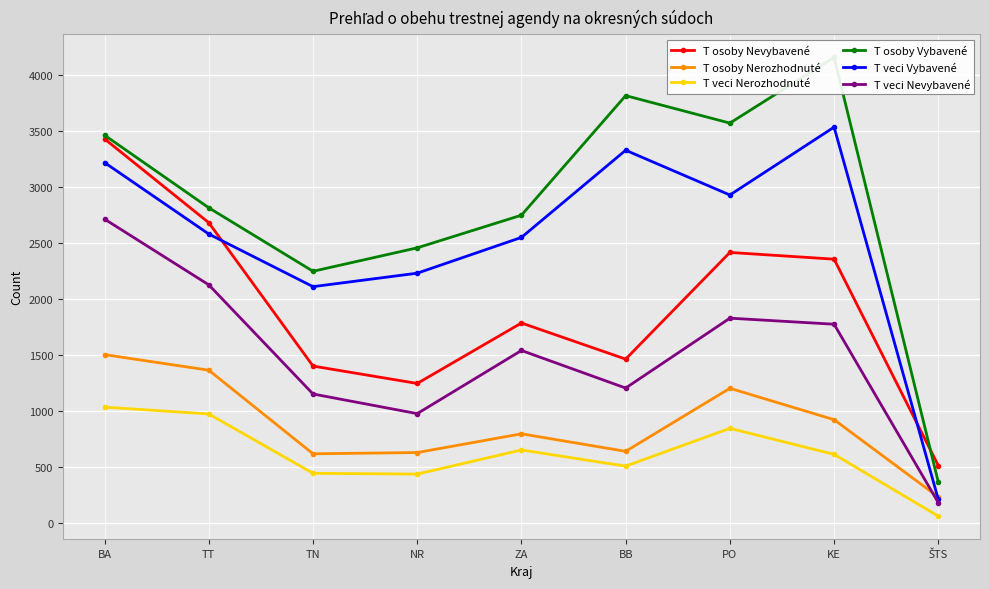

Is the value of T veci Vybavené at ZA greater than the value of T osoby Nevybavené at ŠTS?

Yes